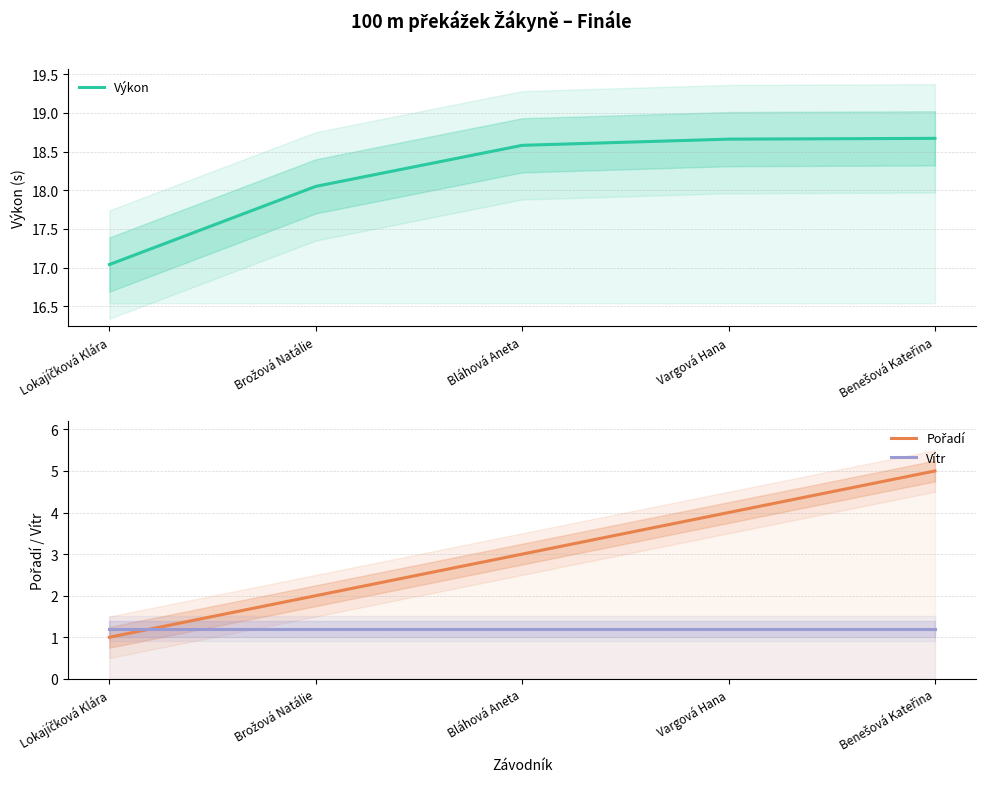

Reading right to left, list all the values displayed in this chart.

Výkon: 18.7	18.7	18.6	18.1	17.0
Pořadí: 5.0	4.0	3.0	2.0	1.0
Vítr: 1.2	1.2	1.2	1.2	1.2